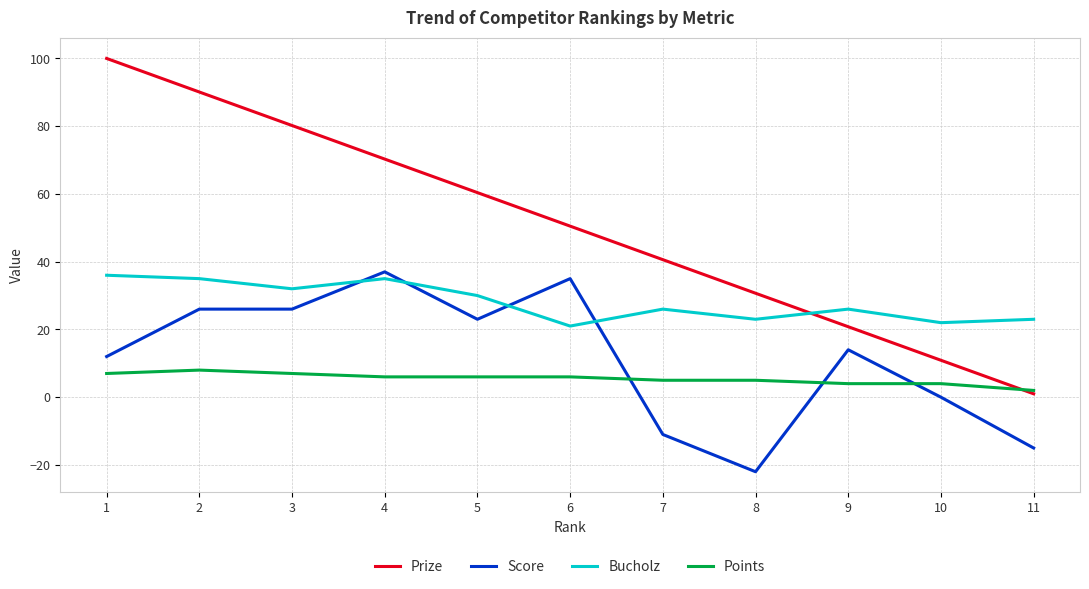

True or false: Prize and Score cross at least once.

False